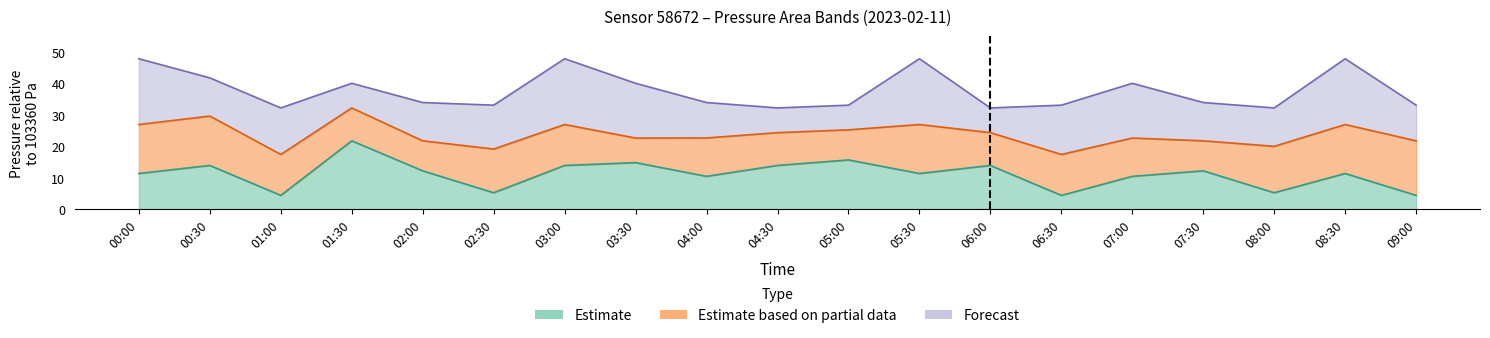

What is the greatest value displayed?

47.9